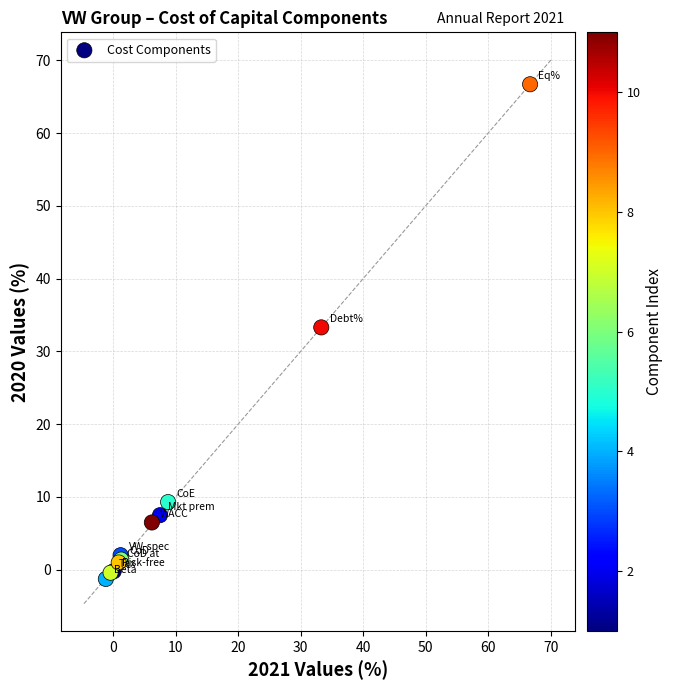

What Y value in the scatter plot is closest to 32?

33.3